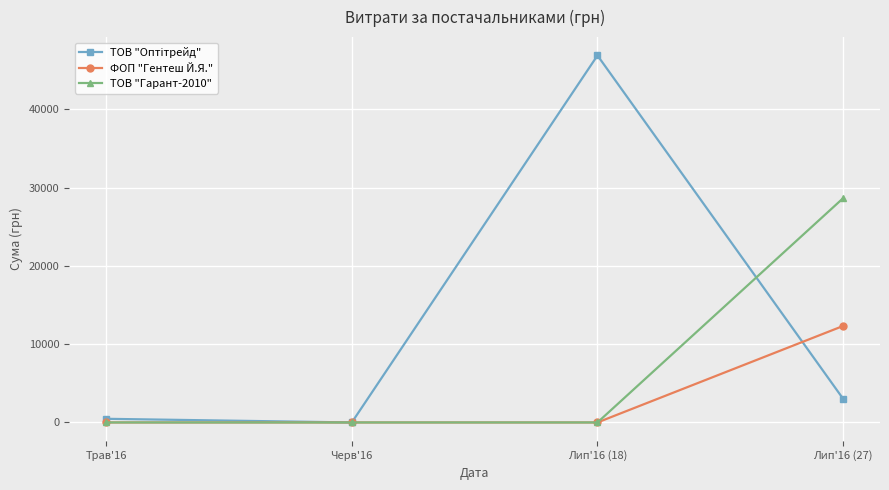

The ТОВ "Гарант-2010" series shows 0 at Трав'16. True or false?

True